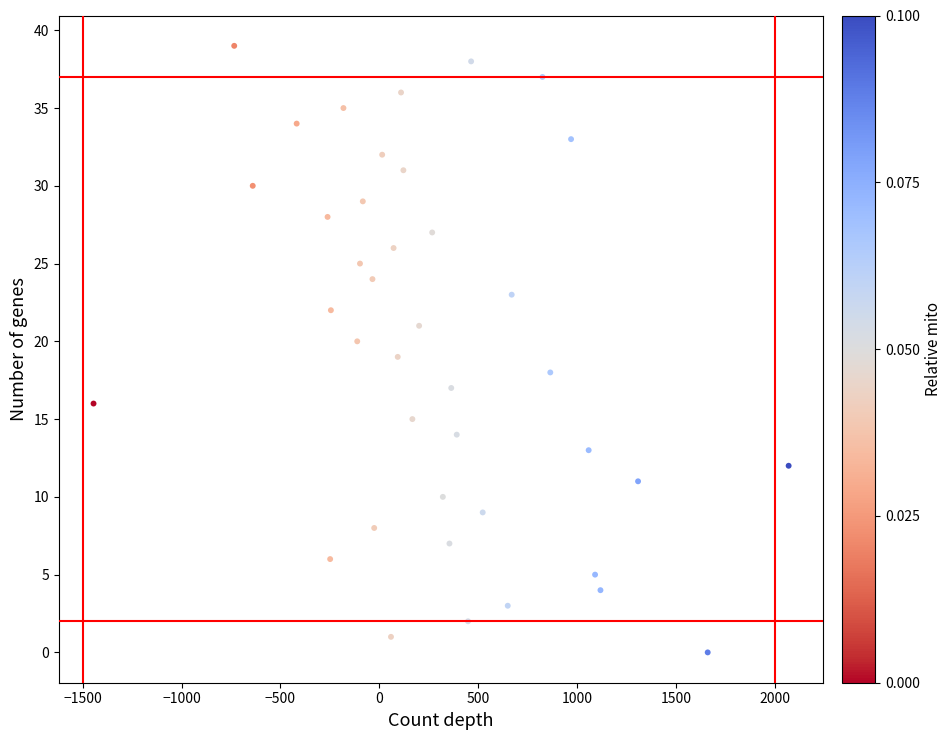

What is the range of Y values (max minus min)?

39